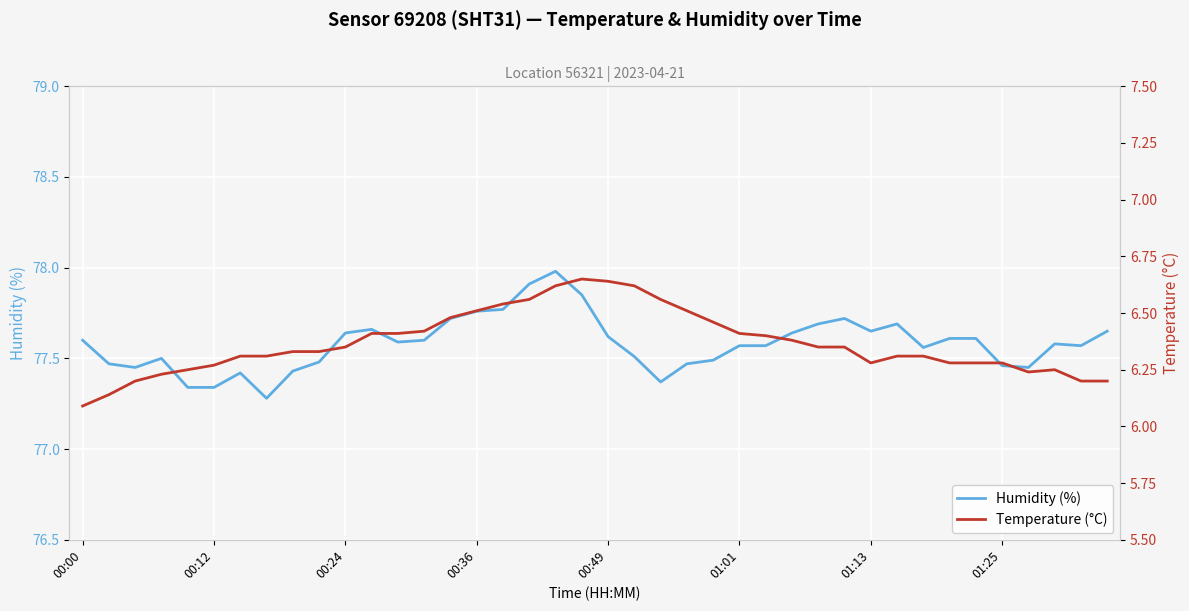

Read the Humidity (%) value at 18.

78.0